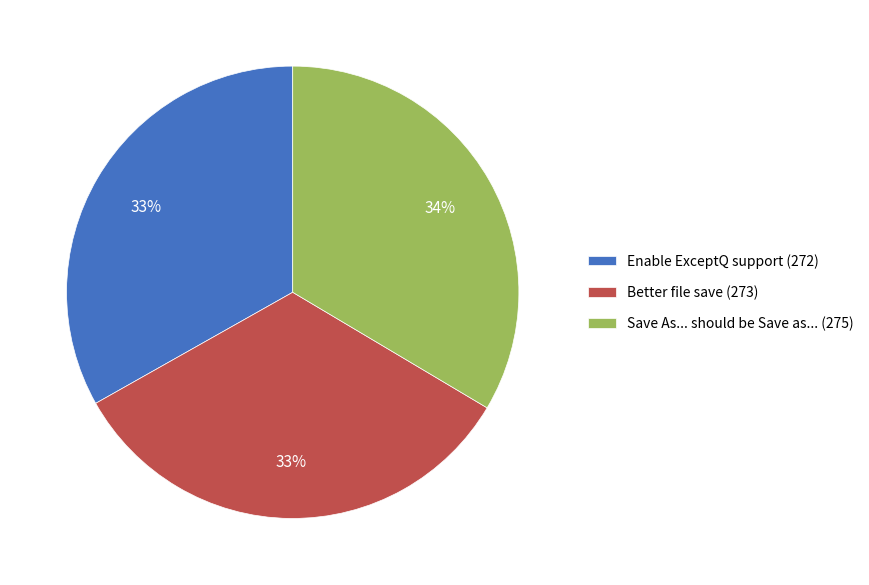

Approximately how many times larger is the value at Better file save compared to Enable ExceptQ support?

1.0